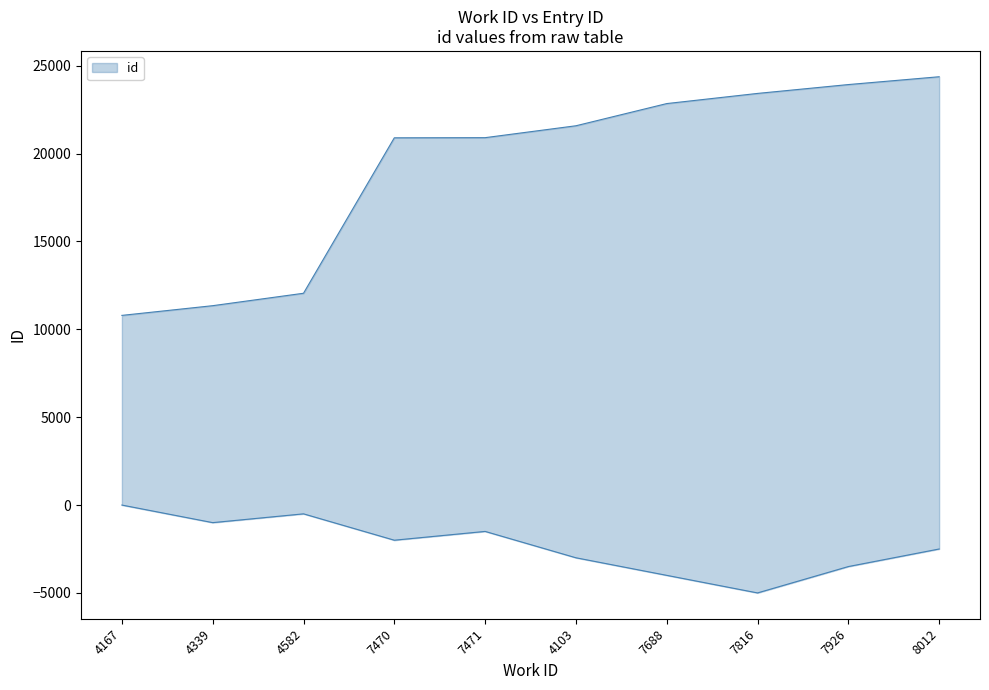

What is the average value?

19216